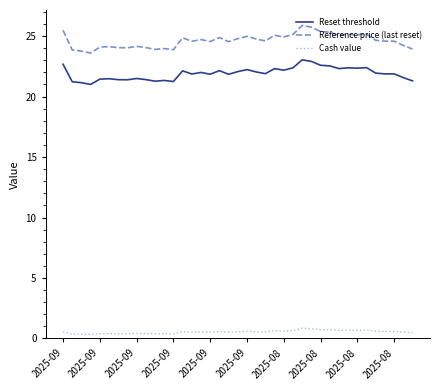

True or false: Reset threshold and Cash value intersect in this chart.

False